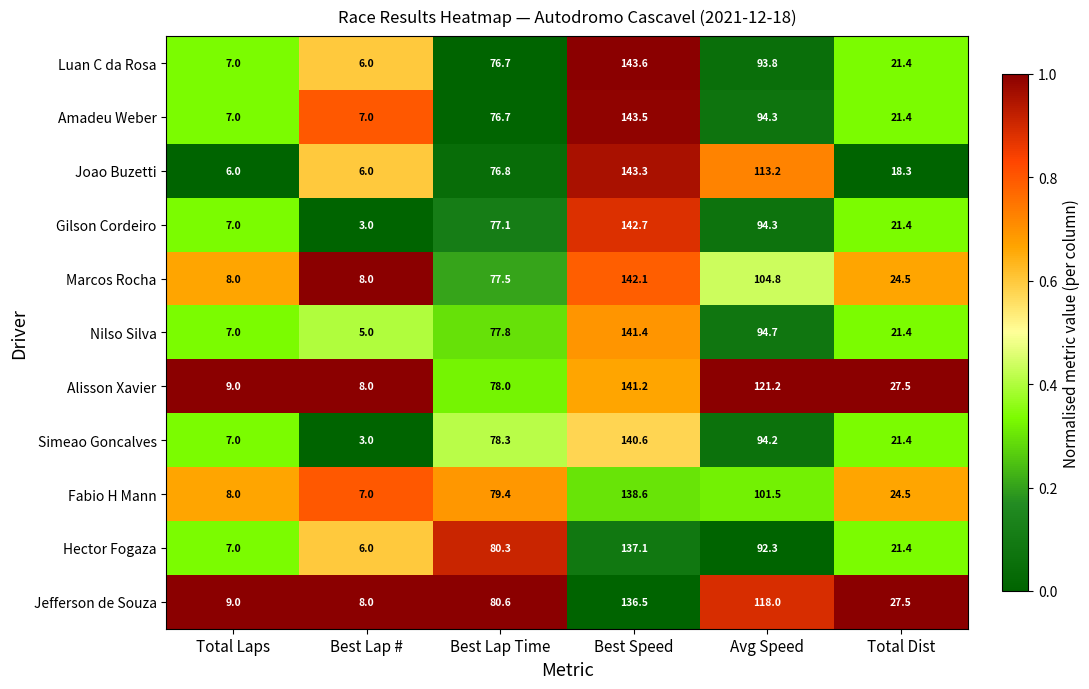

Where does the Hector Fogaza series first go above 80?

Best Lap Time